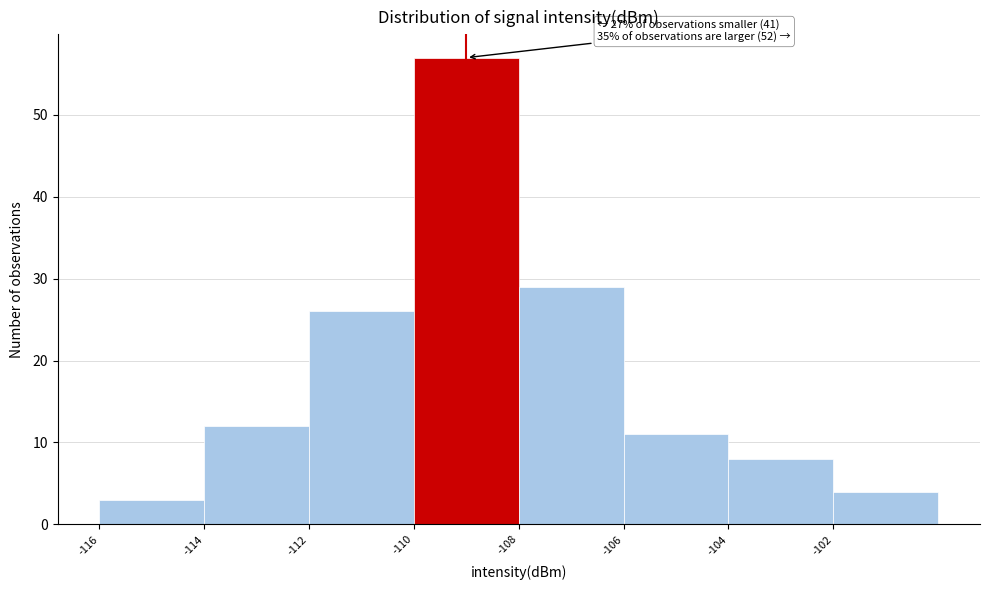

Which range on the x-axis has the tallest bar?

-110 to -108